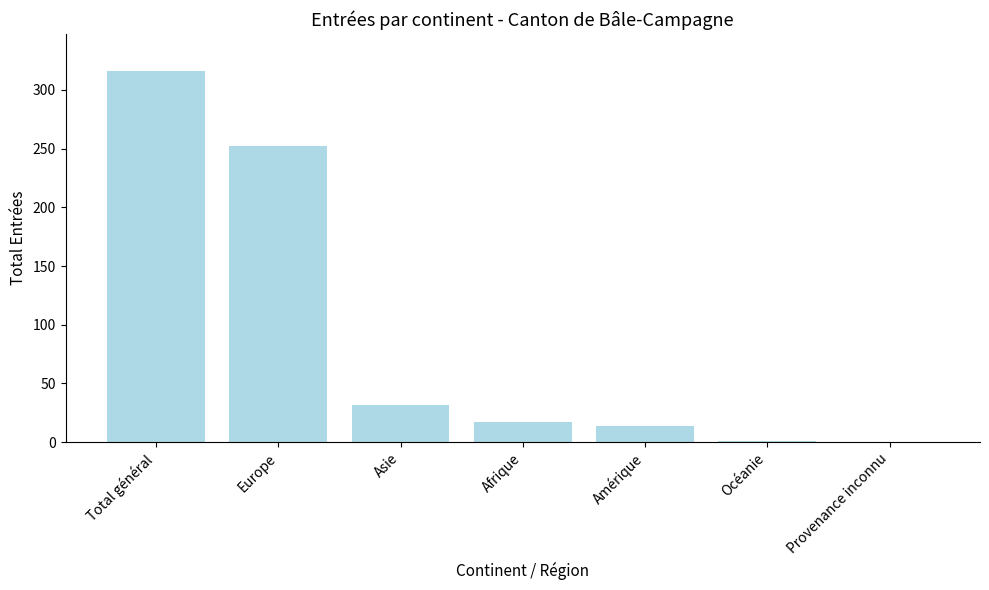

What is the sum of all values?

632